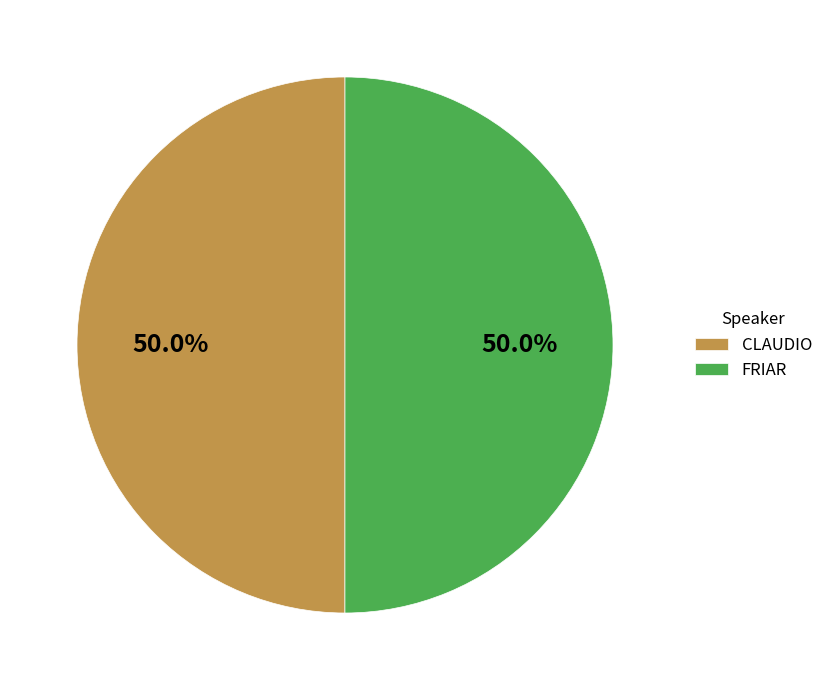

What percentage is the FRIAR slice, to the nearest percent?

50%